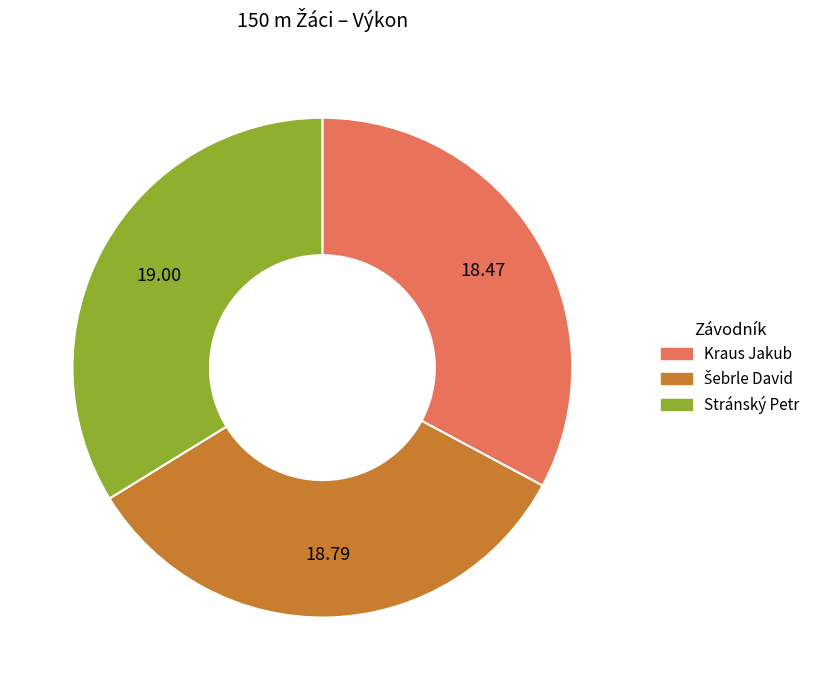

Is the sum of Stránský Petr and Kraus Jakub greater than half?

Yes